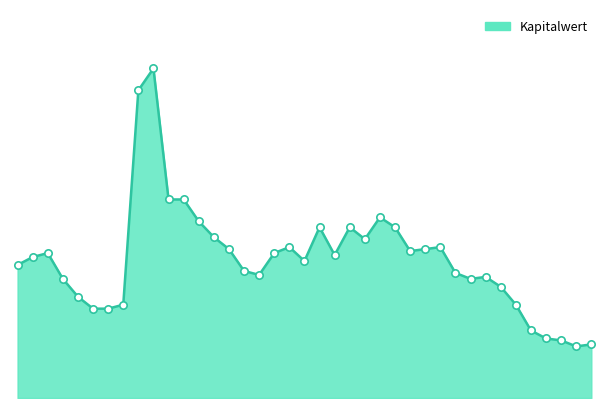

Which has a higher value, 2024-03-28 or 2024-04-25?

2024-04-25